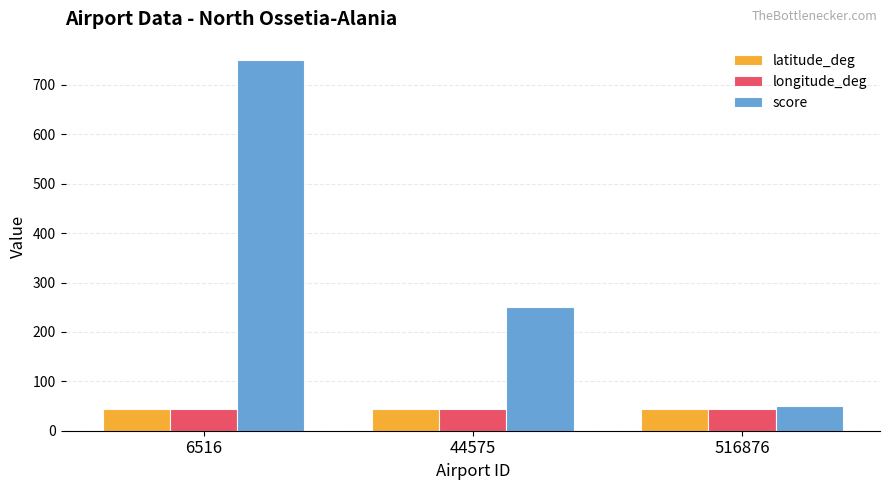

Is the value of longitude_deg at 516876 greater than the value of score at 6516?

No